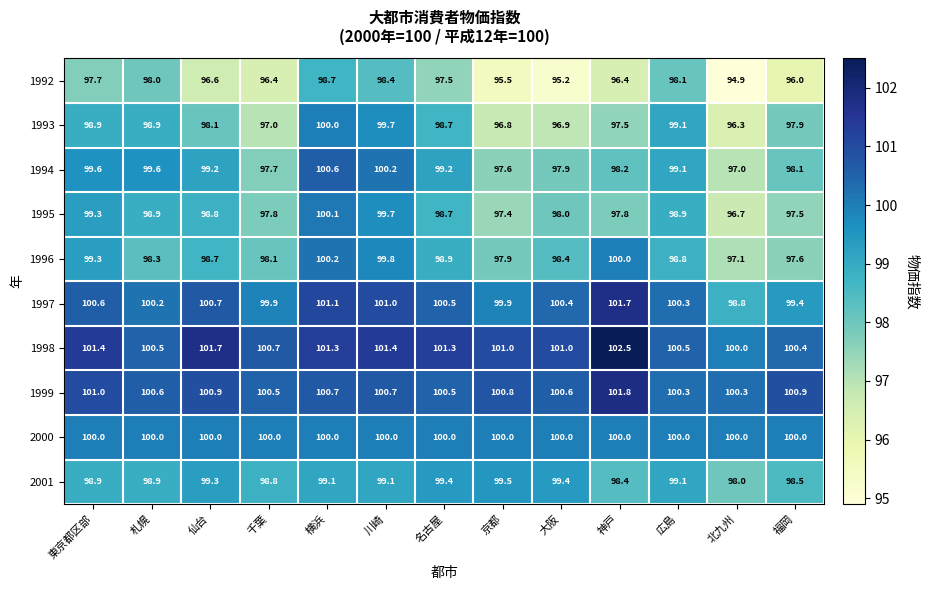

At which category is the sum across all series the highest?

横浜